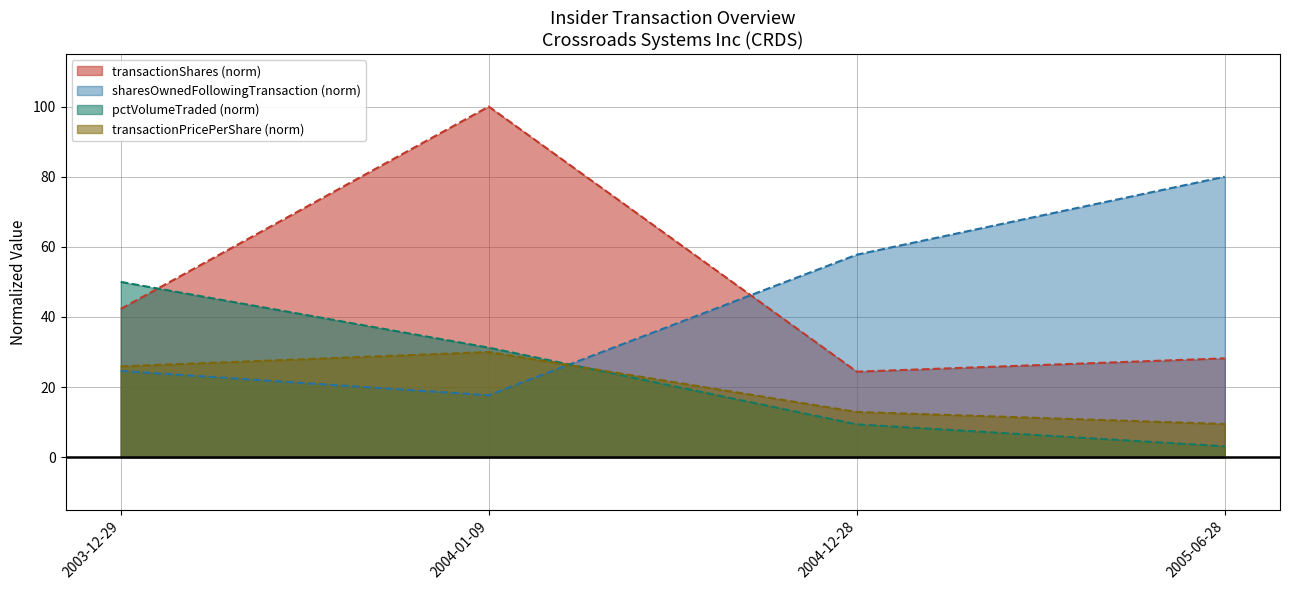

What is the difference between the transactionPricePerShare values at 2004-01-09 and 2004-12-28?

17.1